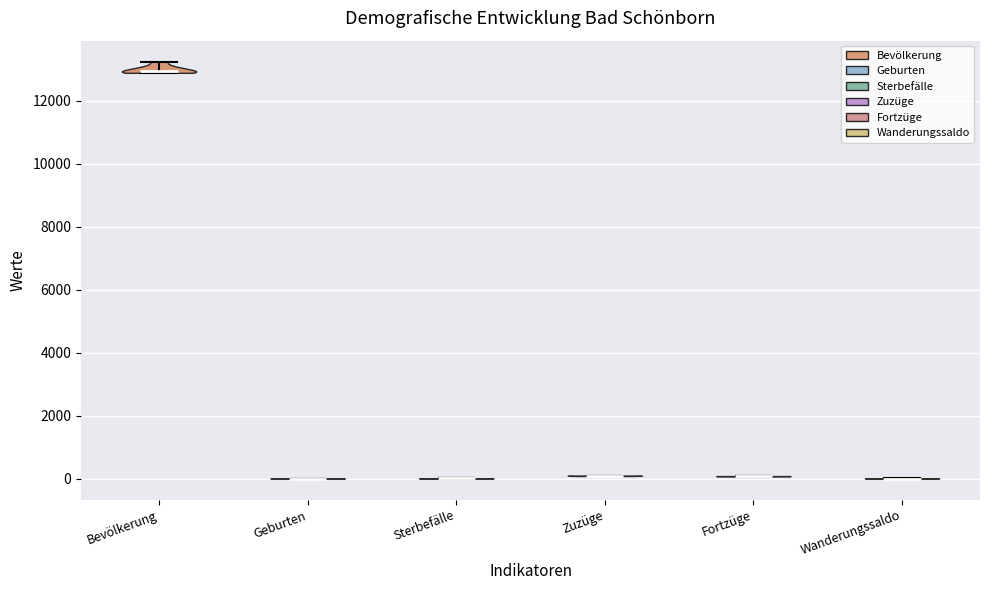

Reading left to right, read every violin against the y-axis: where its median line is, and the lowest and highest points it reaches. The values are not printed on the chart, so give them approximately, as read against the axis.

Bevölkerung: median line 13000, lowest point 12800, highest point 13200
Geburten: median line 0, lowest point 0, highest point 0
Sterbefälle: median line 0, lowest point 0, highest point 0
Zuzüge: median line 0, lowest point 0, highest point 0
Fortzüge: median line 0, lowest point 0, highest point 0
Wanderungssaldo: median line 0, lowest point 0, highest point 0